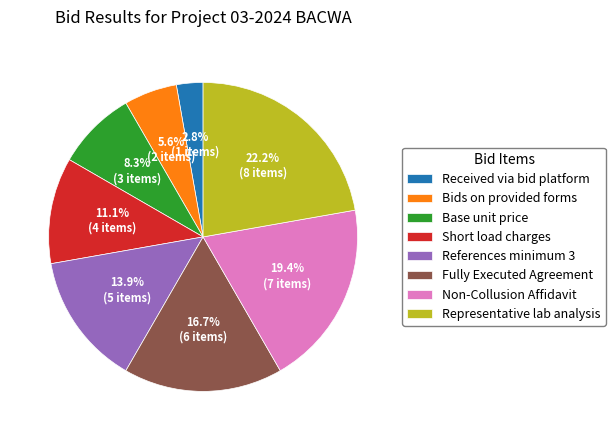

Which slice is the largest?

Representative lab analysis